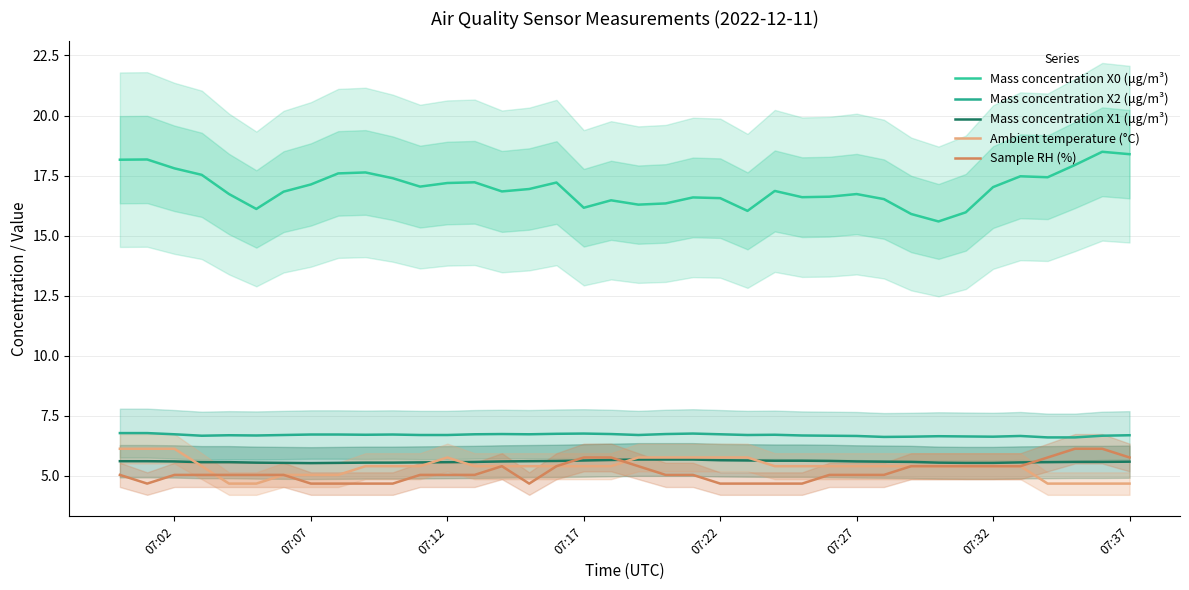

True or false: Mass concentration X0 (μg/m³) and Sample RH (%) cross at least once.

False